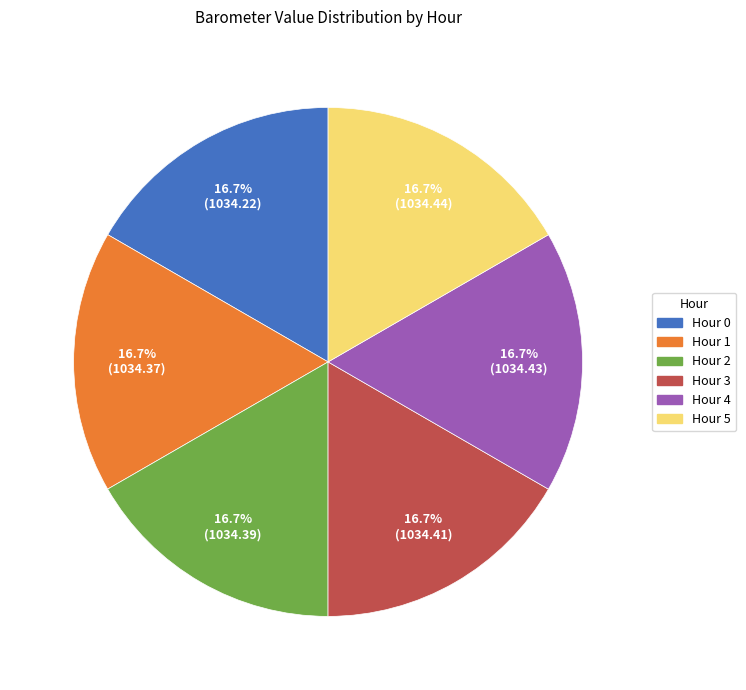

How many slices are in this pie chart?

6